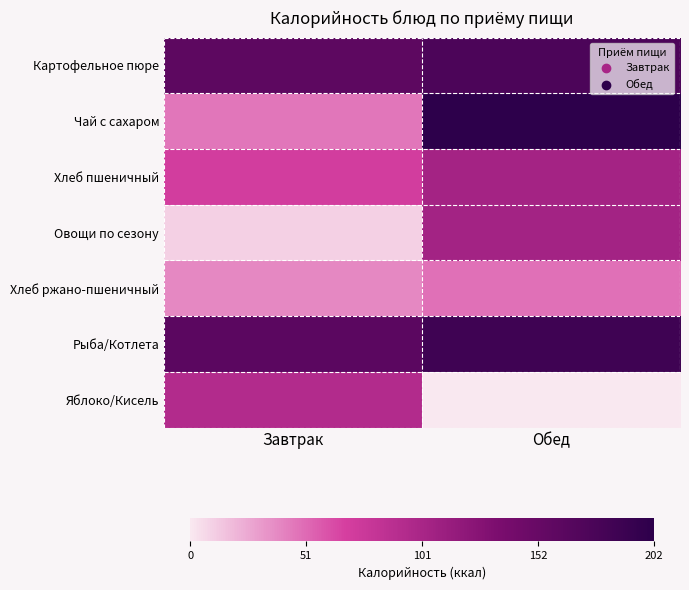

What is the difference between the highest and lowest values at Обед?

202.5